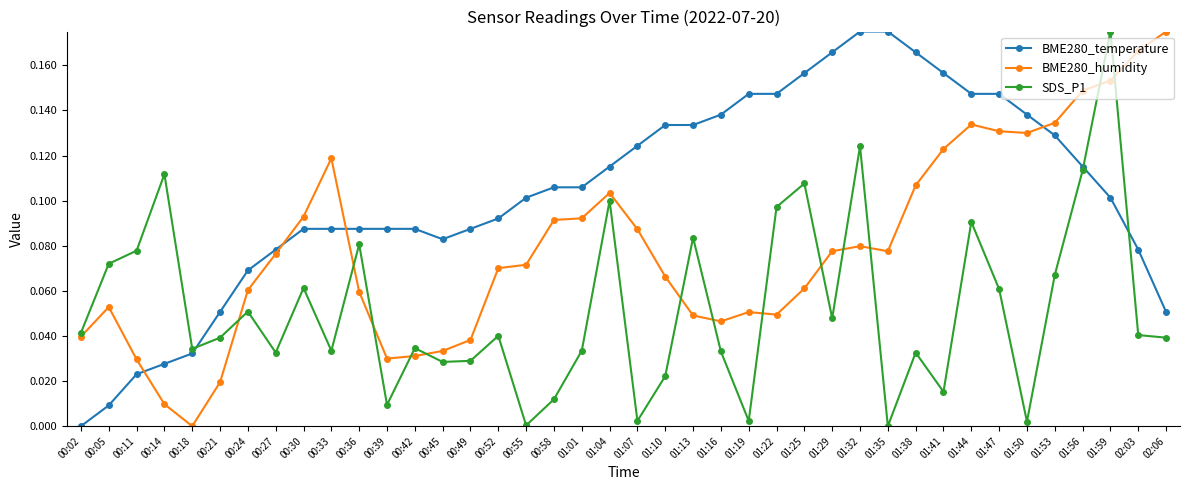

Which series has the largest total across all categories?

BME280_temperature